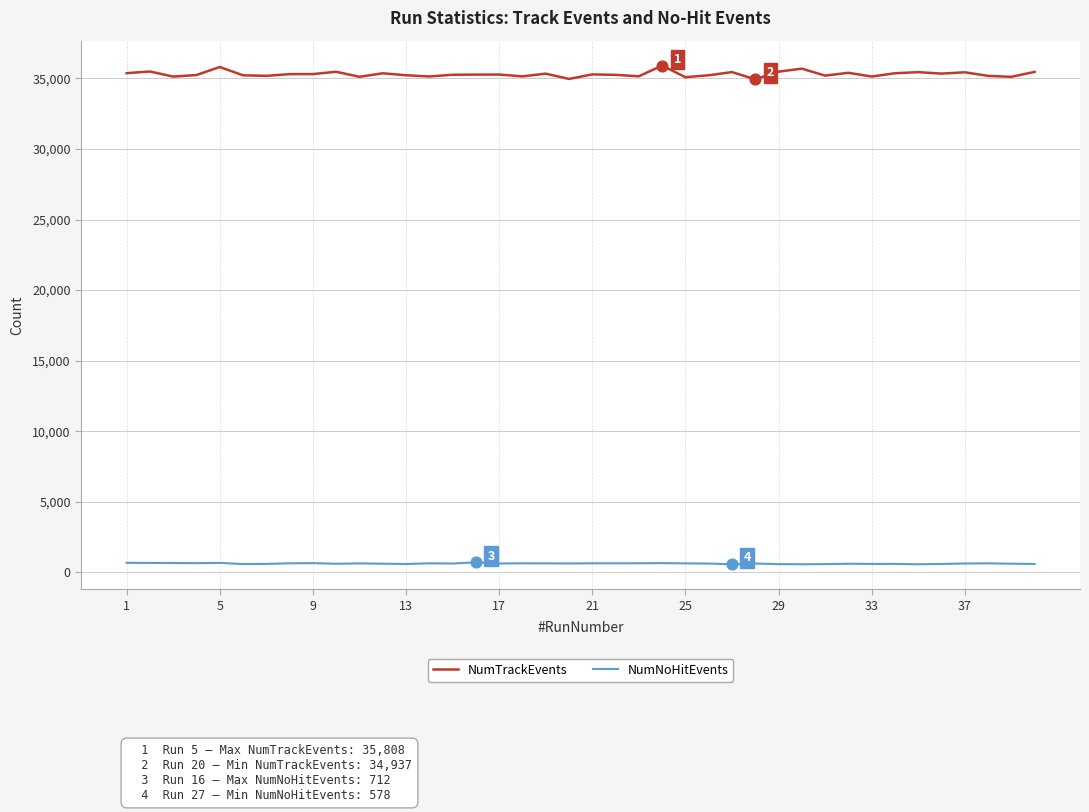

Which series has the largest total across all categories?

NumTrackEvents